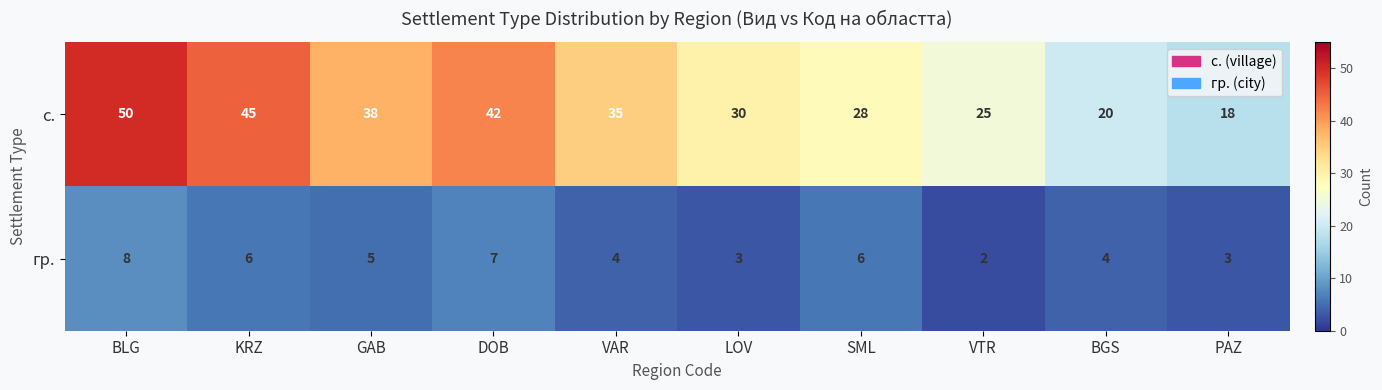

How many data points in гр. are less than 5?

5